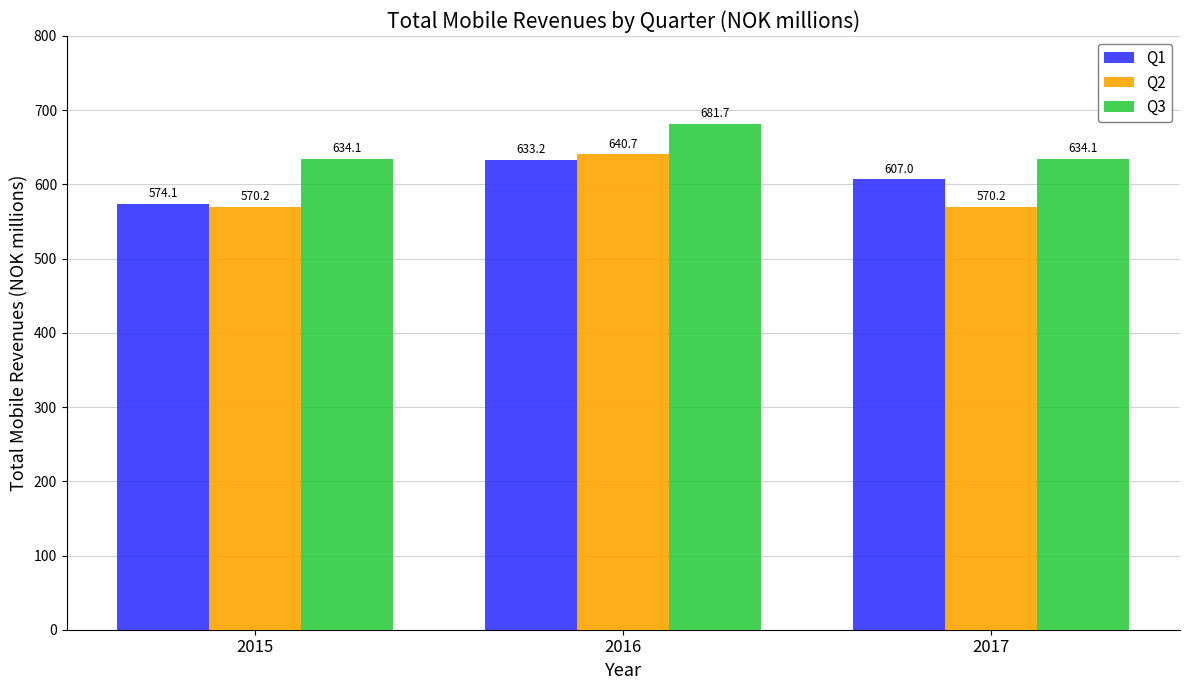

What is the difference between the maximum and minimum values in the Q1 series?

59.2